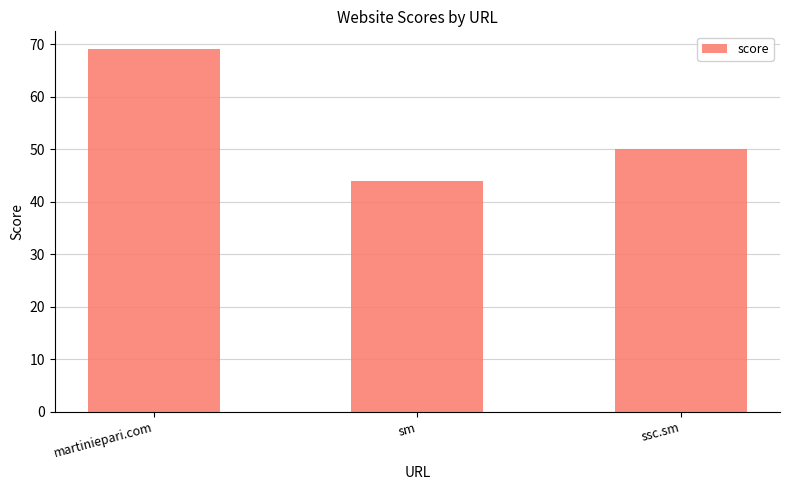

Reading left to right, extract all data points from this chart.

69	44	50